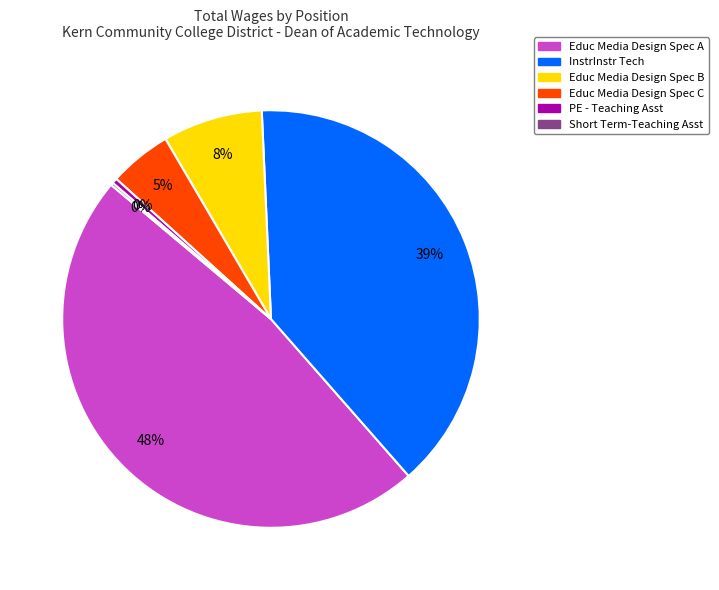

Is there a majority slice in this chart?

No